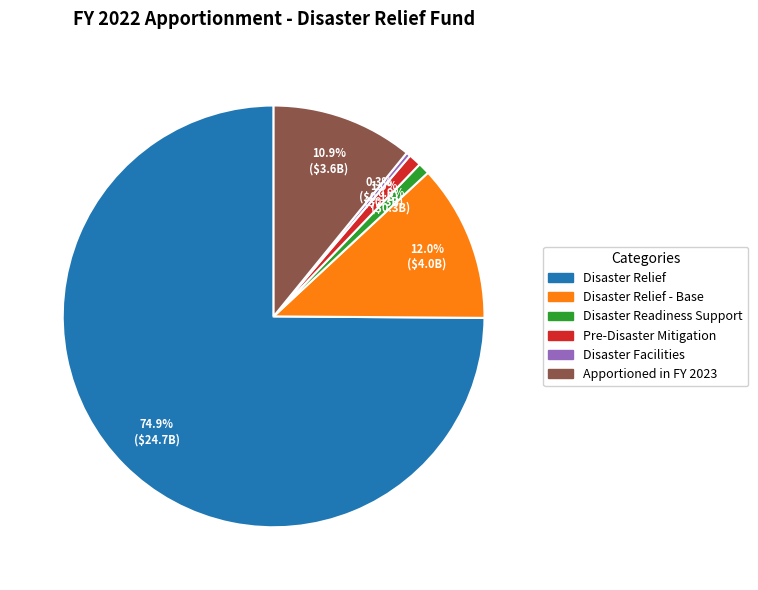

How many slices are in this pie chart?

6